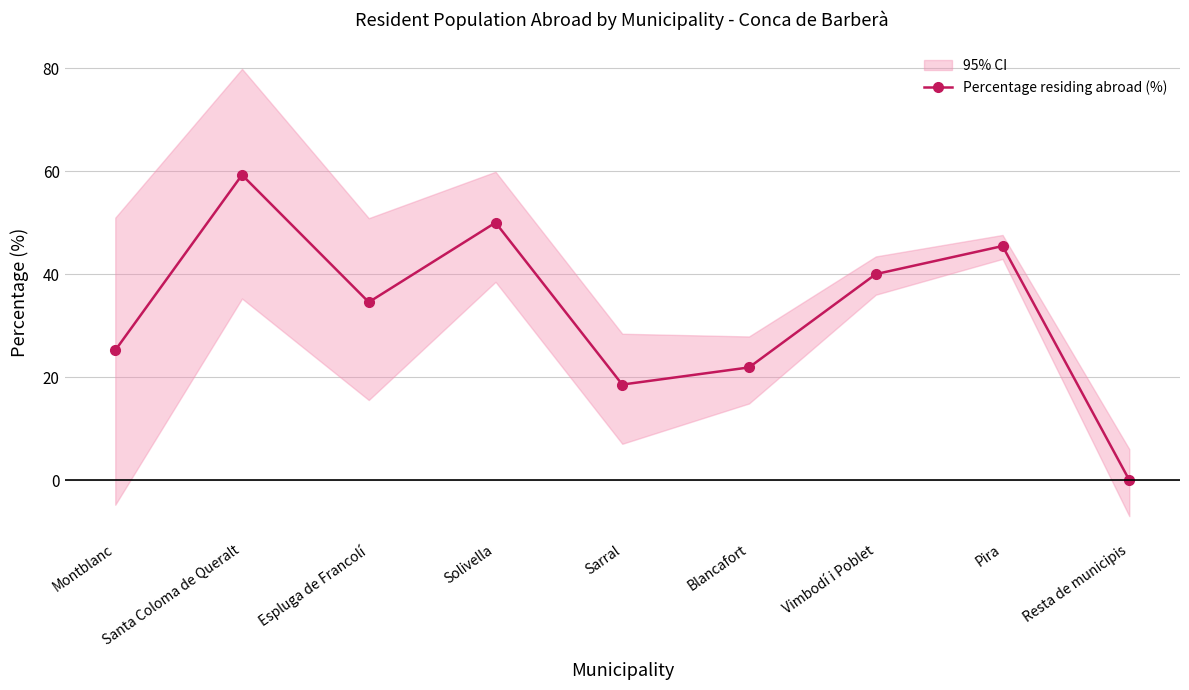

Reading left to right, what are all the values shown in this chart?

Montblanc=25.2	Santa Coloma de Queralt=59.3	Espluga de Francolí=34.5	Solivella=50.0	Sarral=18.6	Blancafort=21.9	Vimbodí i Poblet=40.0	Pira=45.5	Resta de municipis=0.0